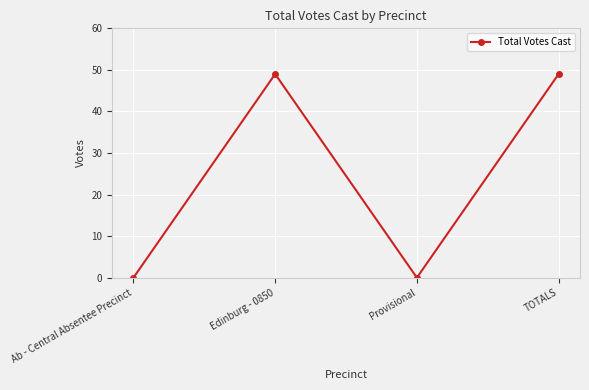

Reading left to right, transcribe all the data shown in this chart.

Ab - Central Absentee Precinct=0	Edinburg - 0850=49	Provisional=0	TOTALS=49